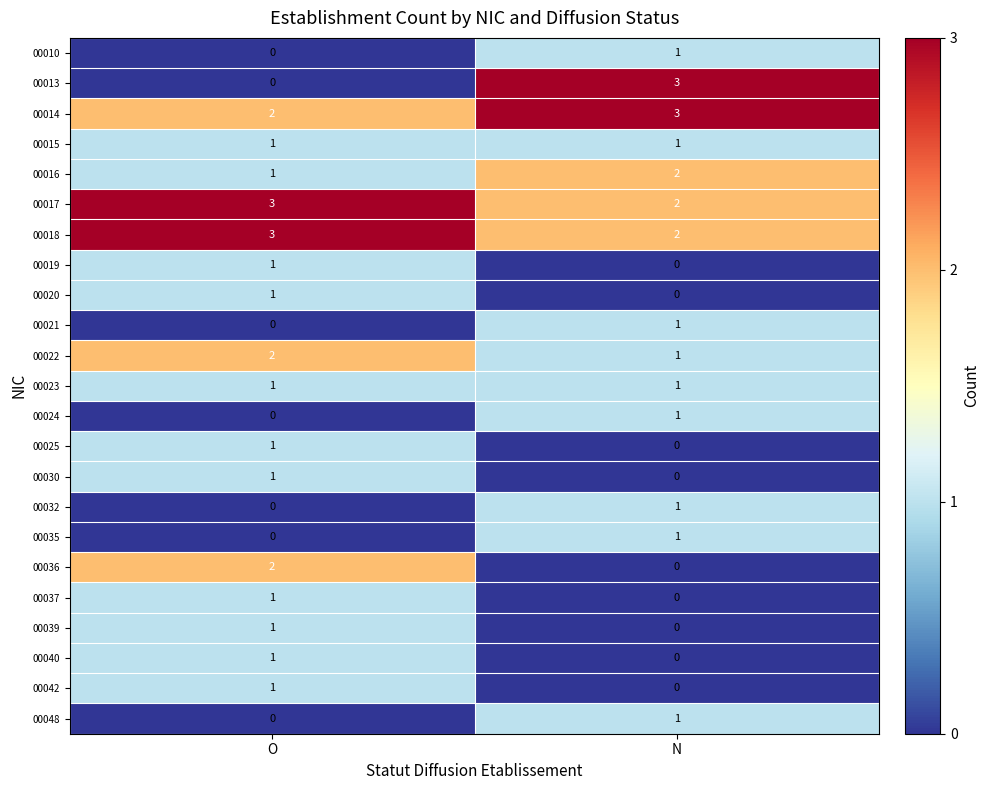

How many categories are shown in the chart?

2